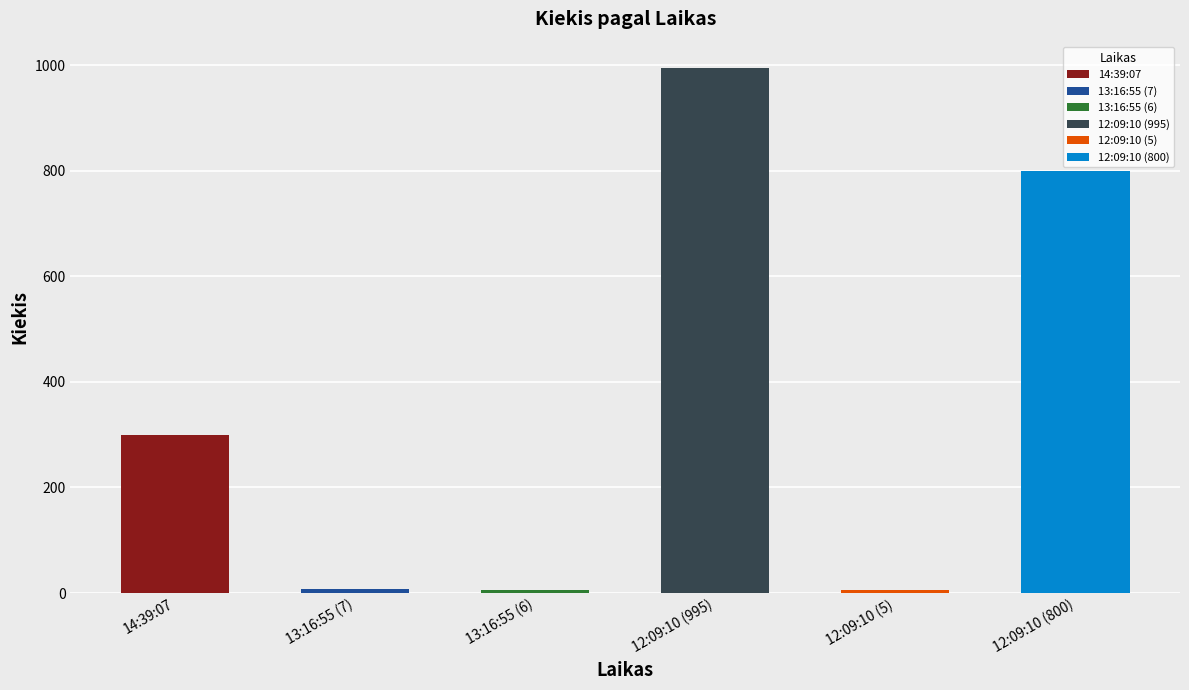

The value at 13:16:55 (7) is 5. True or false?

False